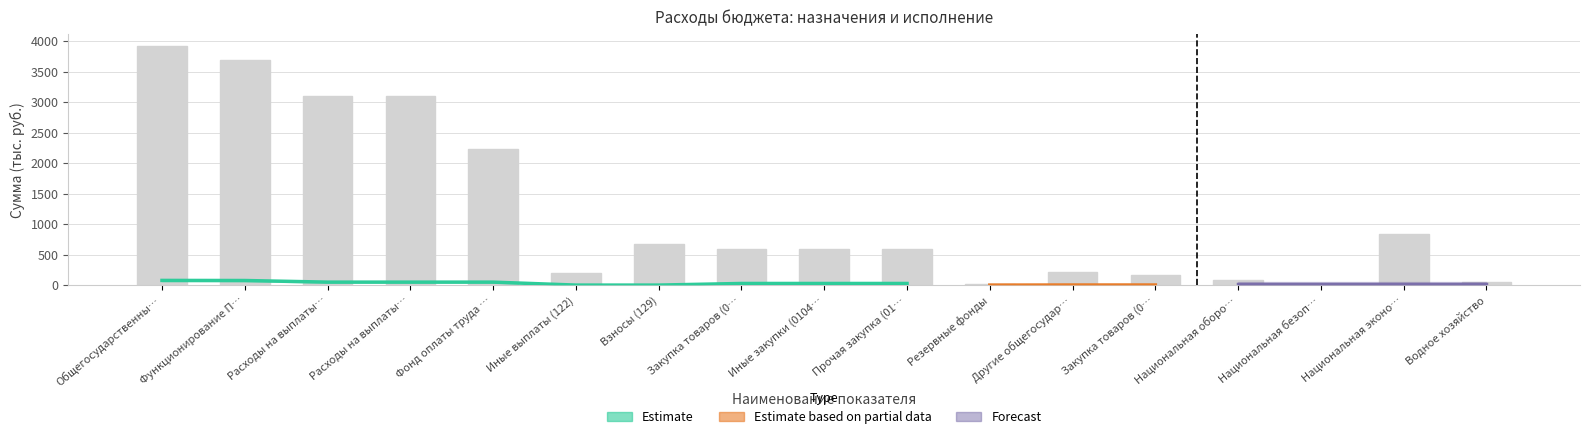

What is the value of the 1st bar from the left?

3924.0